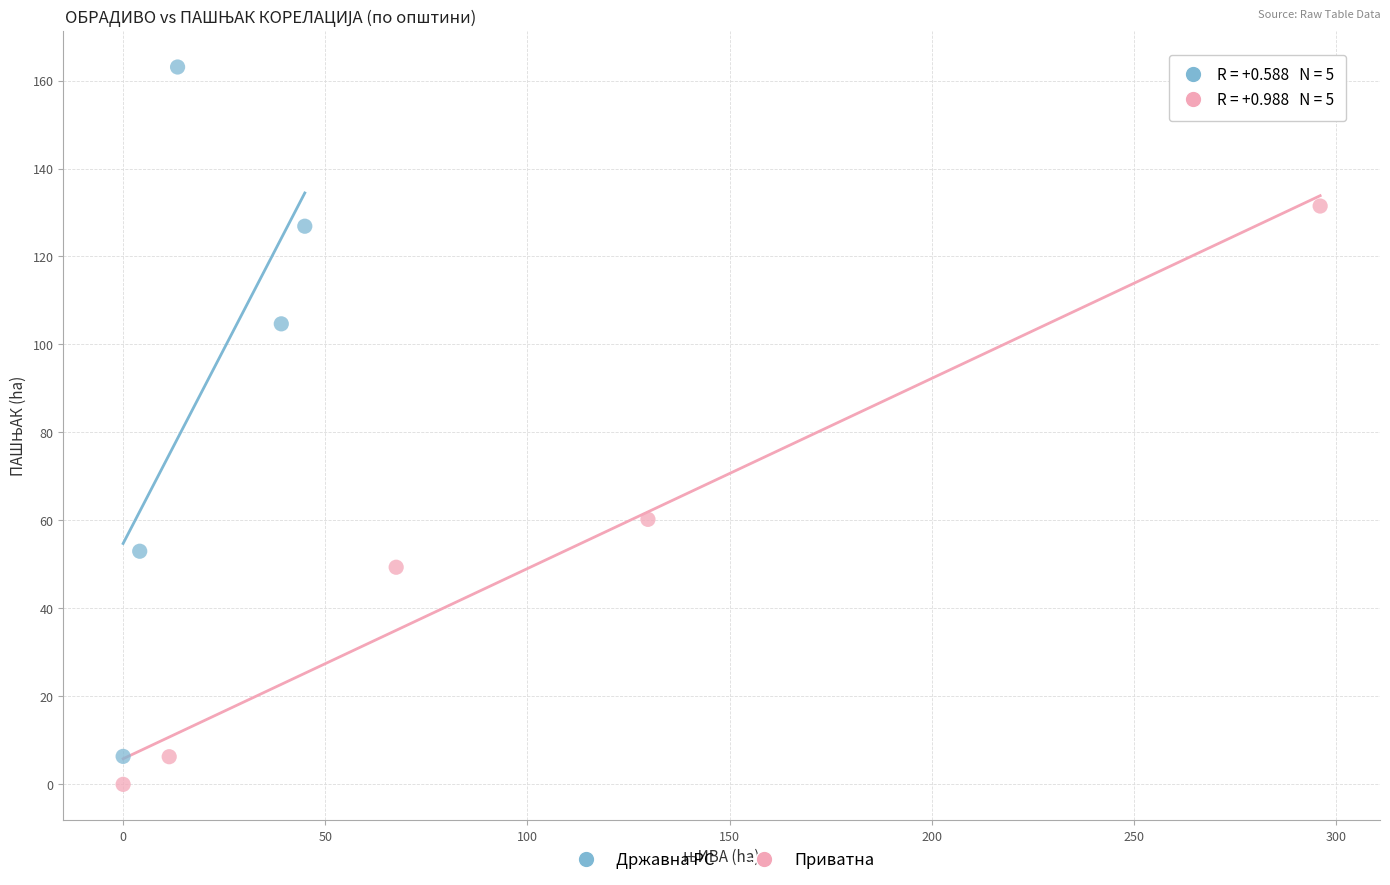

Which series contains the highest Y value?

Државна РС